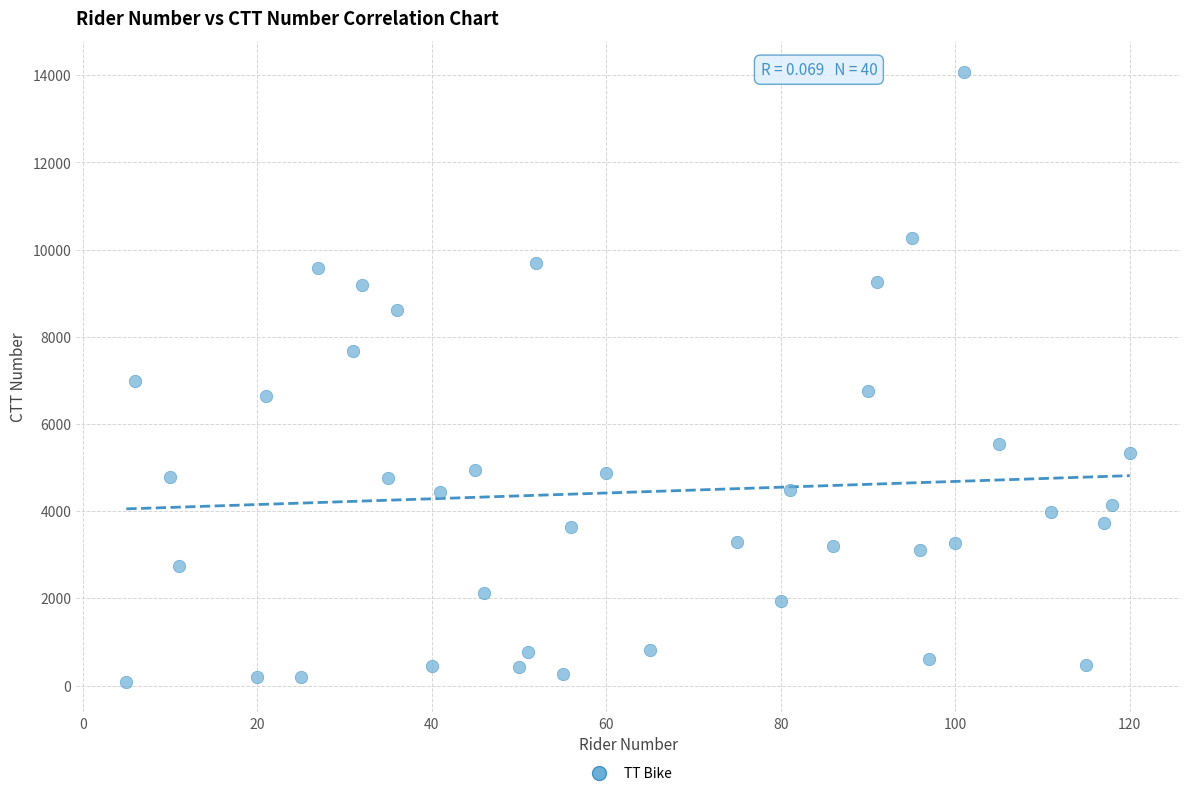

What is the range of X values (max minus min)?

115